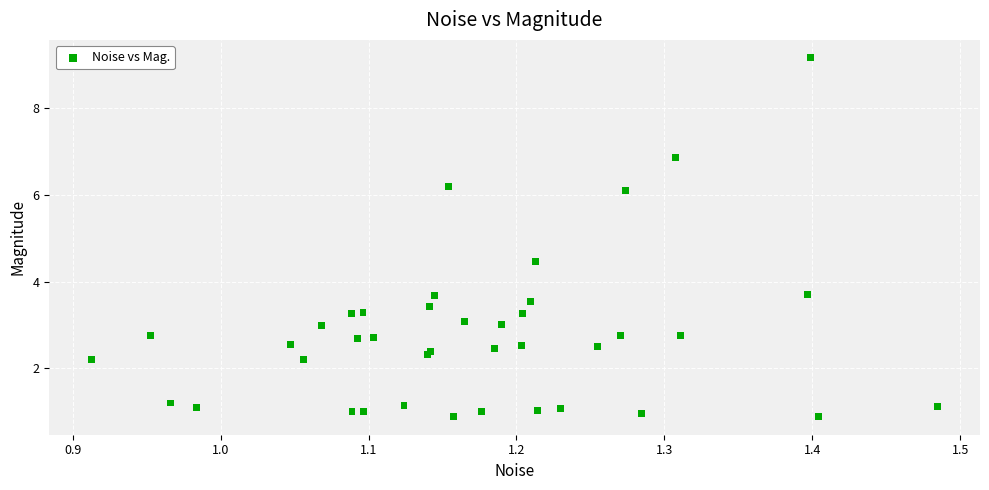

What Y value in the scatter plot is closest to 5?

4.5